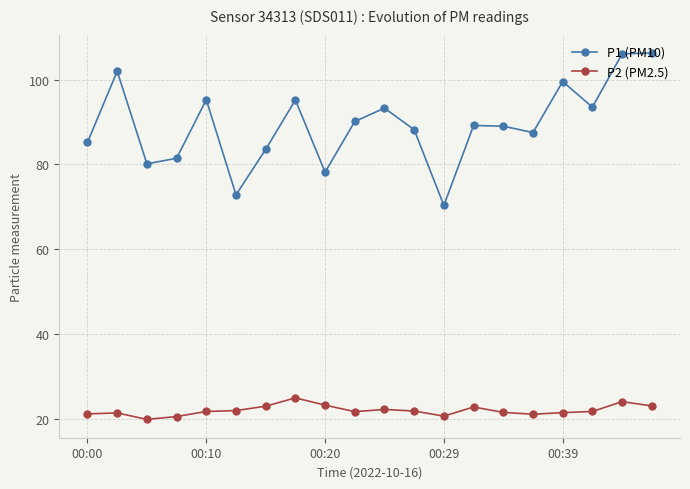

True or false: P2 (PM2.5) and P1 (PM10) intersect in this chart.

False